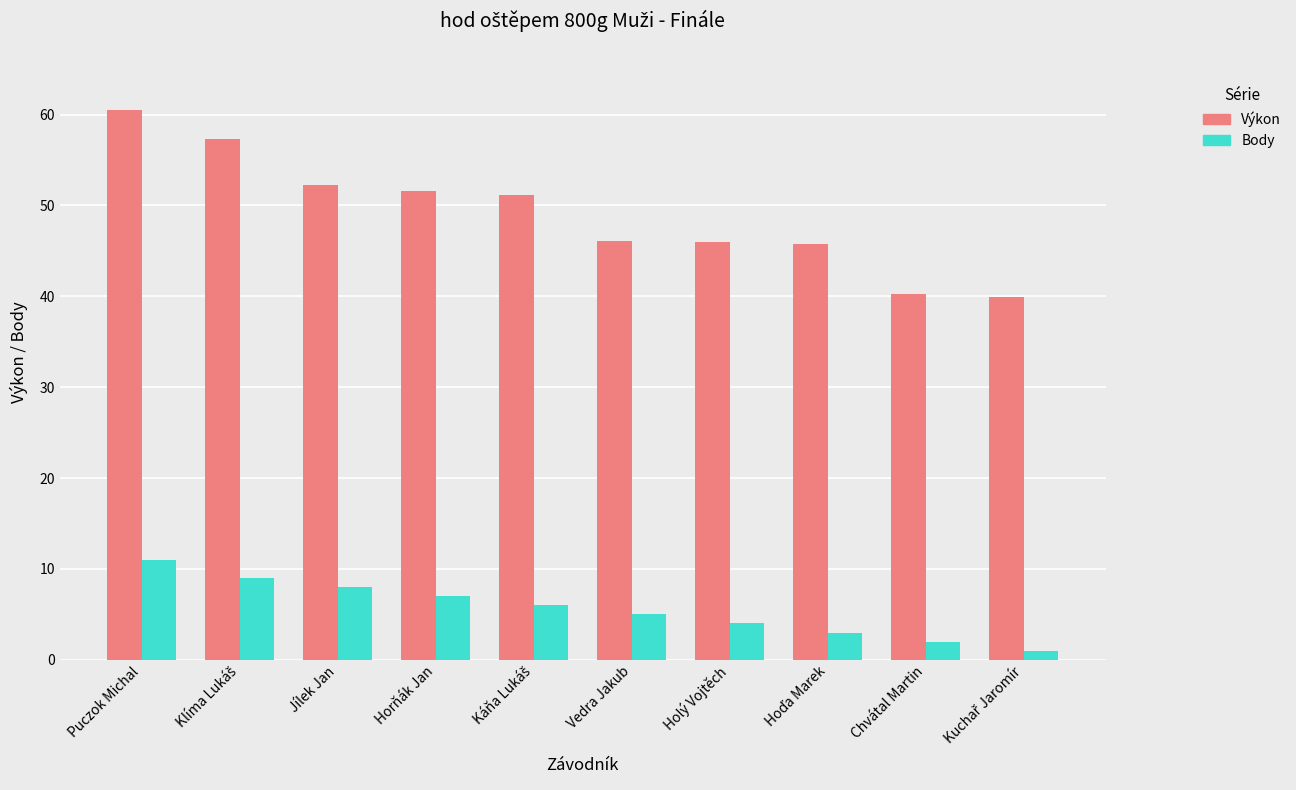

Which category has the highest value in the Výkon series?

Puczok Michal